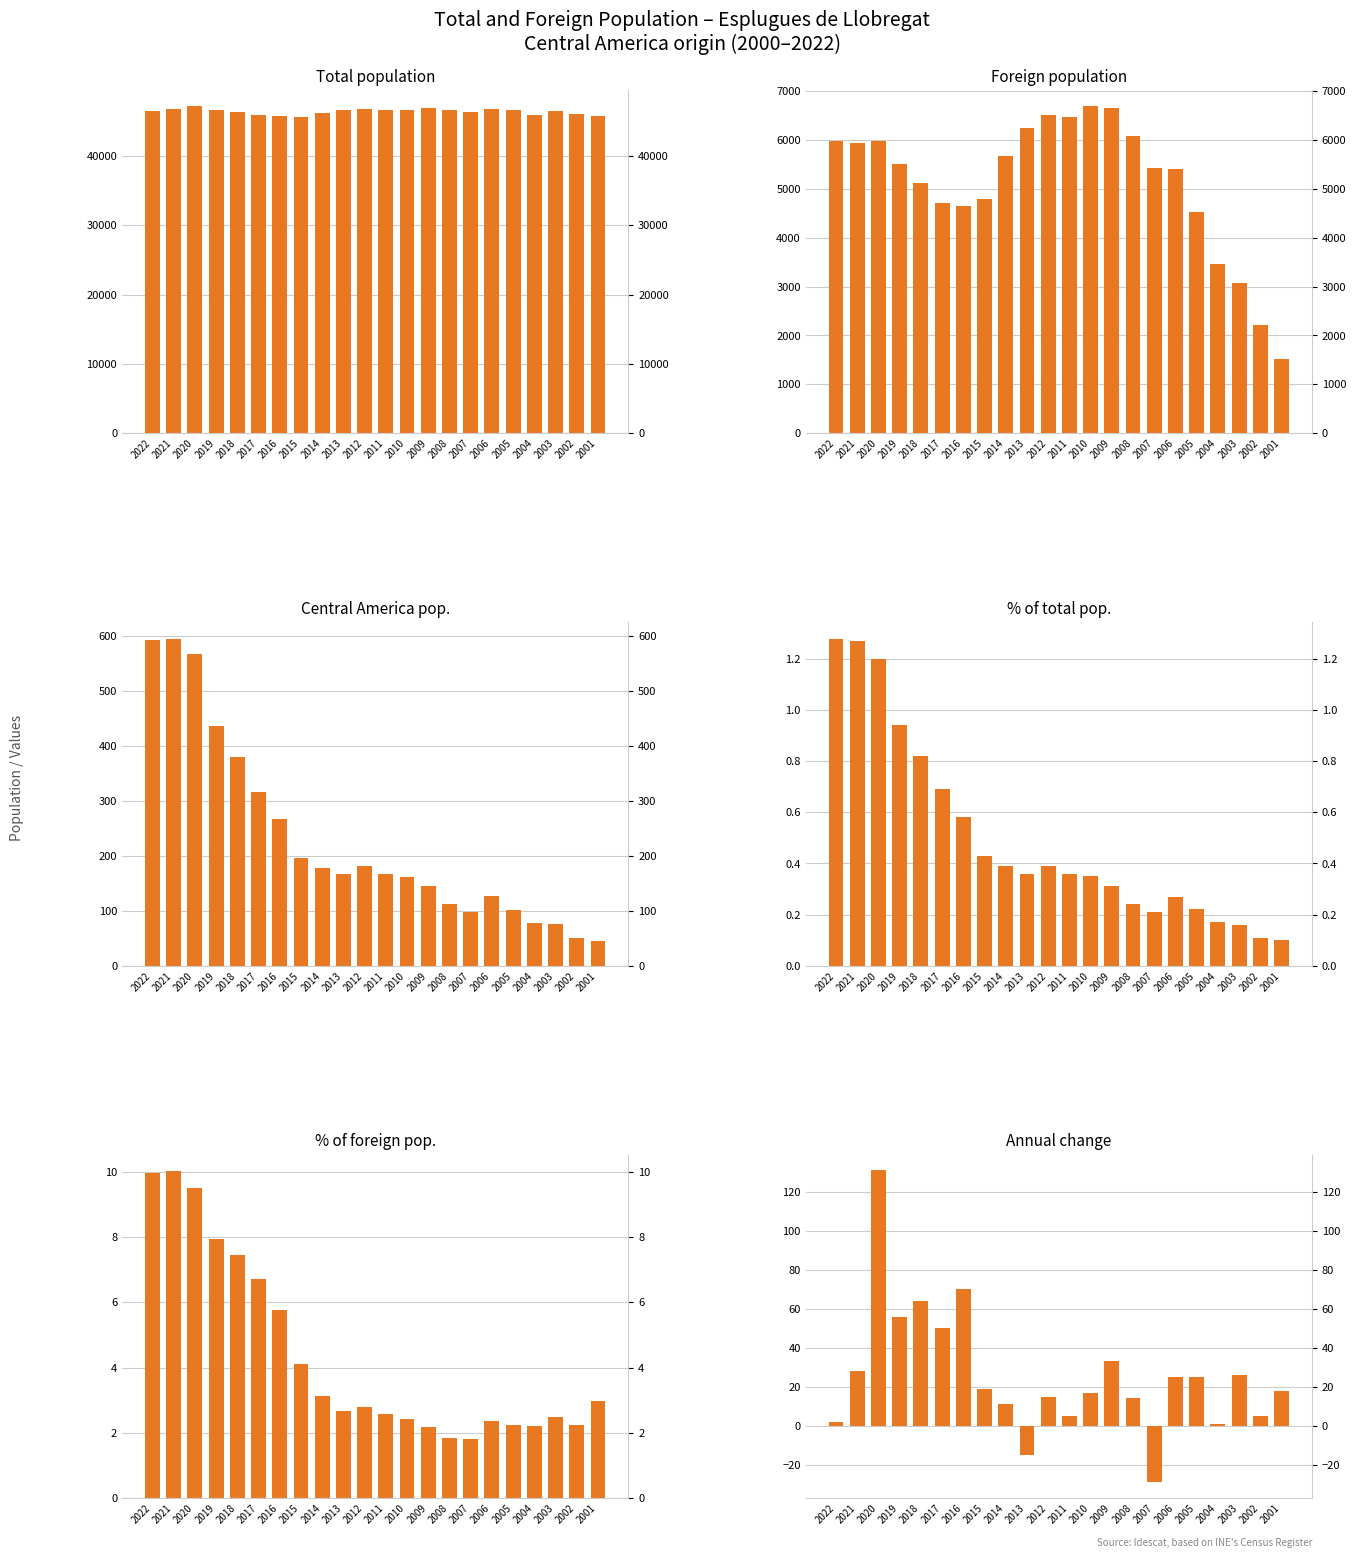

Rank the series by their maximum value, from highest to lowest.

Total population, Foreign population, Central America pop., Annual change, % of foreign pop., % of total pop.